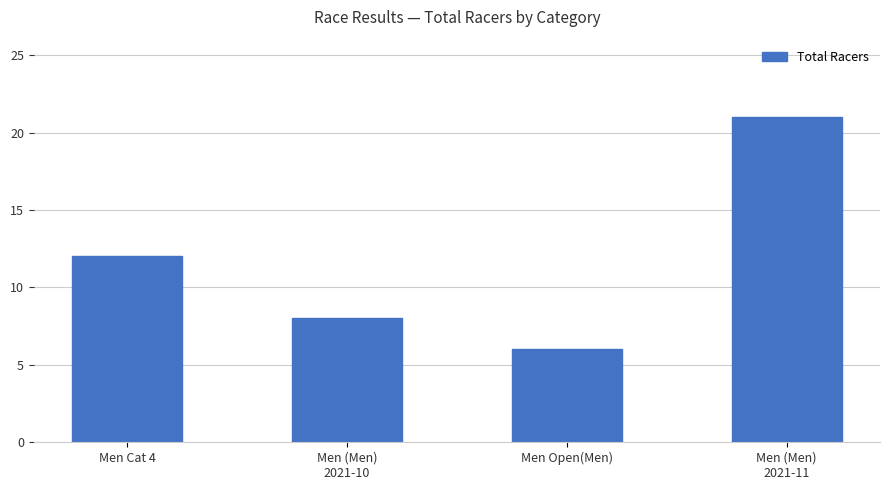

What is the label of the 3rd bar from the left?

Men Open(Men)